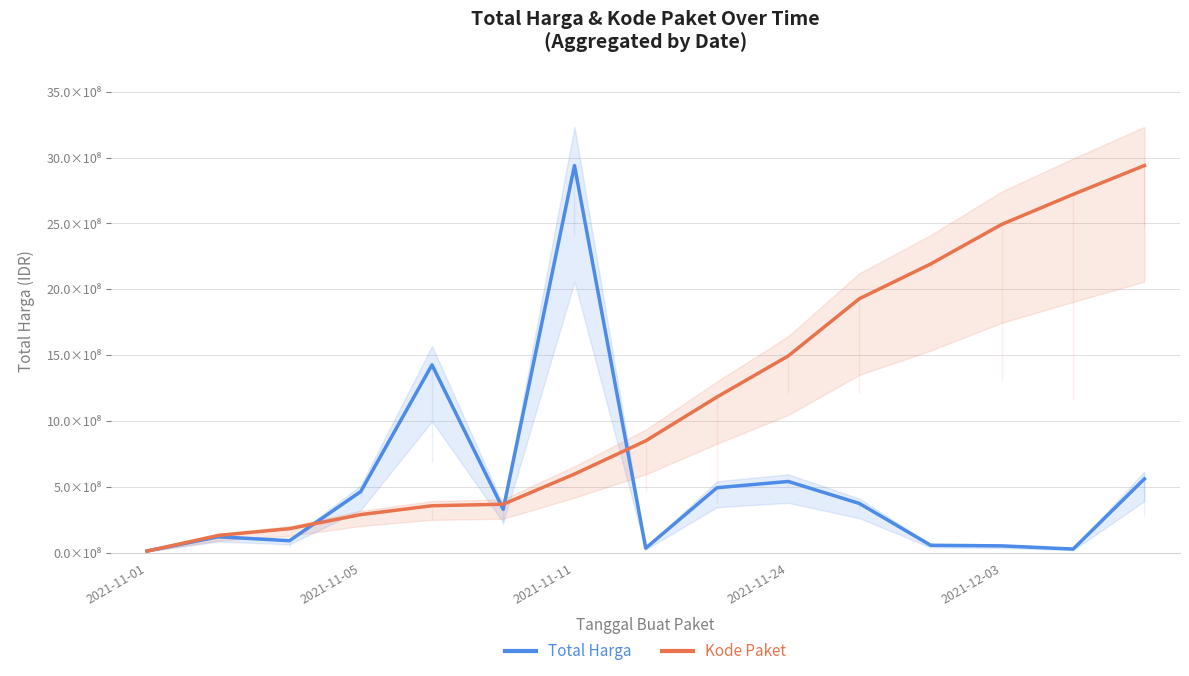

What is the value of the Total Harga point at the 15th from the left?

559971000.0